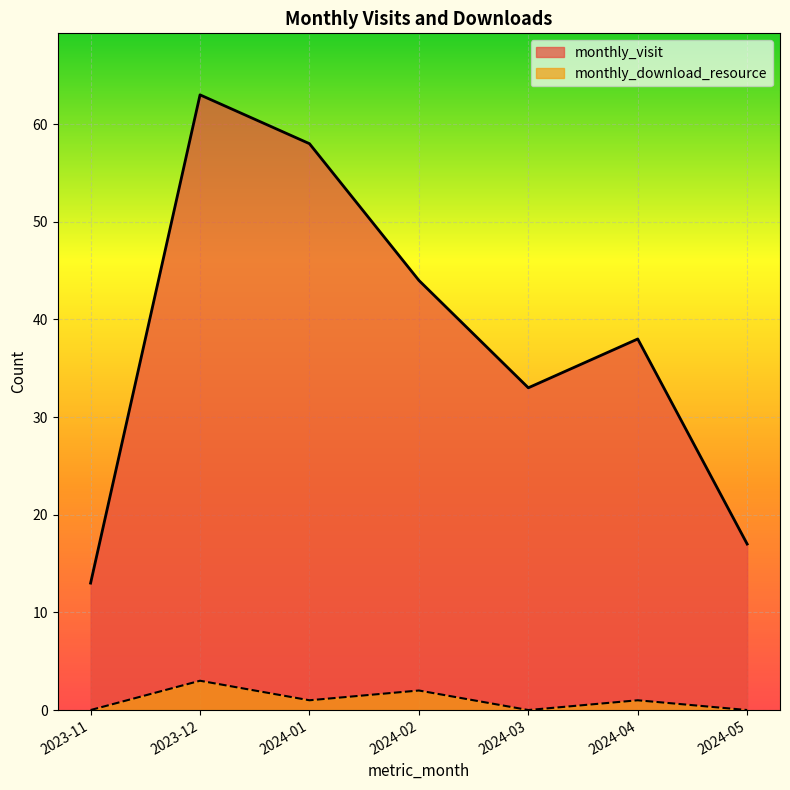

How many data points in monthly_visit are less than 38?

3